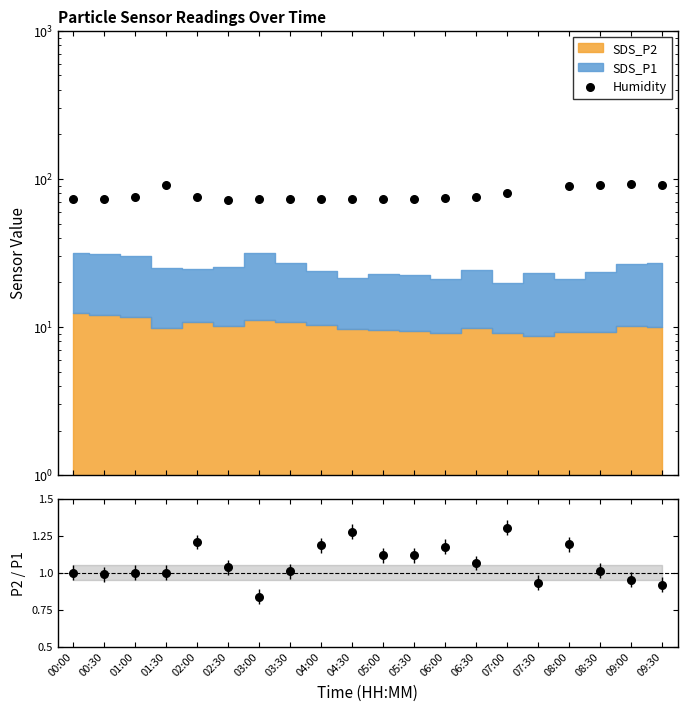

Which series has the largest Y range (max minus min)?

Humidity